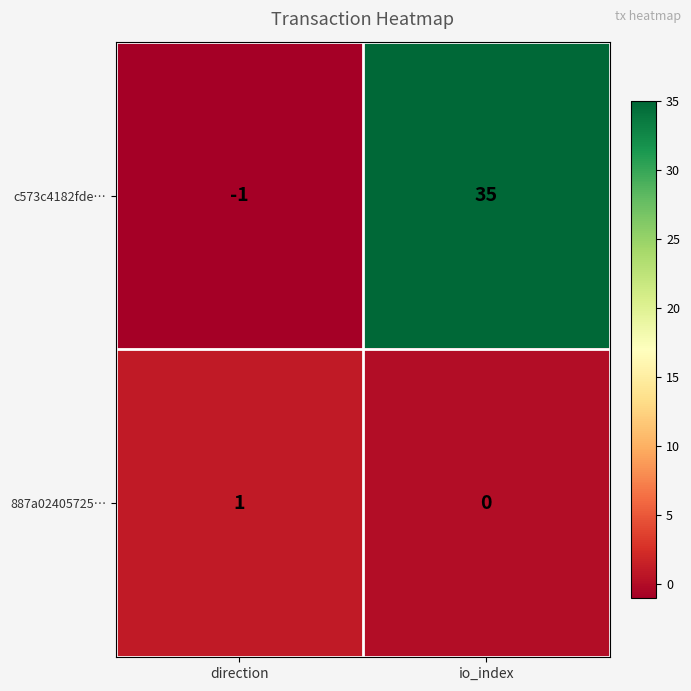

At direction, list the series in order from smallest to largest.

c573c4182fde…, 887a02405725…